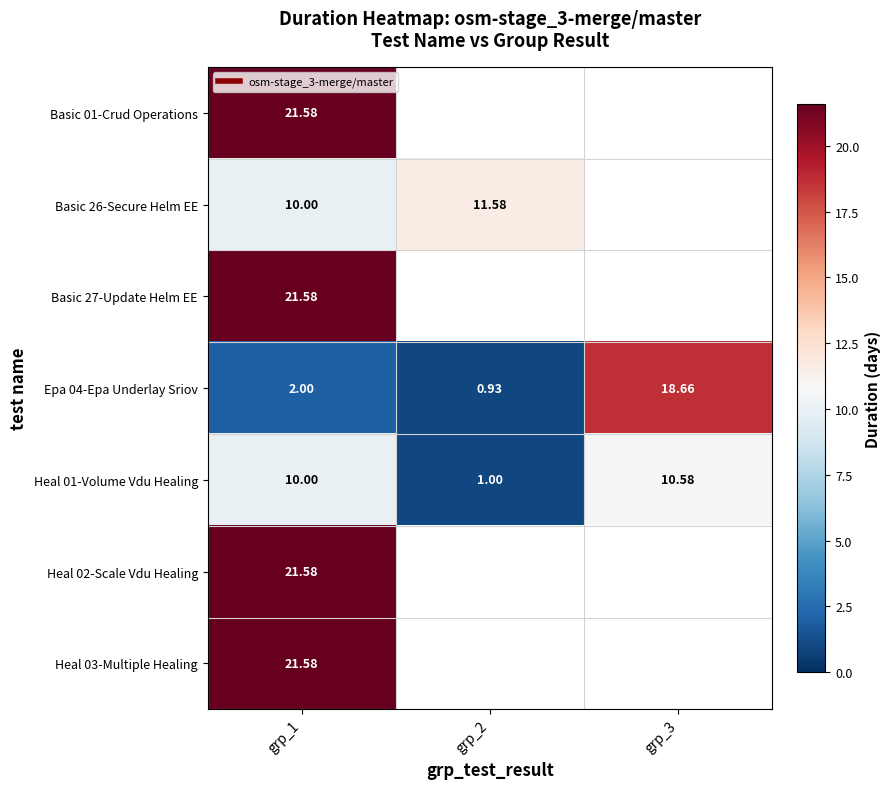

At which label is Heal 03-Multiple Healing closest to 21?

grp_1